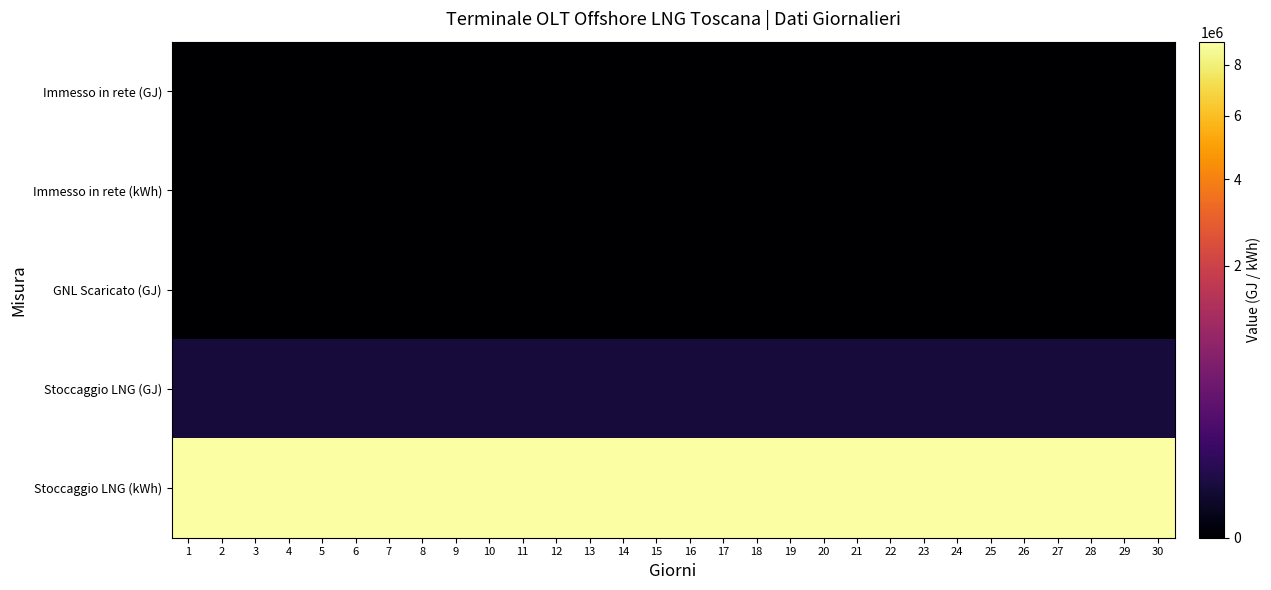

Reading left to right, transcribe all the data shown in this chart.

Immesso in rete (GJ): 1=0.0	2=0.0	3=0.0	4=0.0	5=0.0	6=0.0	7=0.0	8=0.0	9=0.0	10=0.0	11=0.0	12=0.0	13=0.0	14=0.0	15=0.0	16=0.0	17=0.0	18=0.0	19=0.0	20=0.0	21=0.0	22=0.0	23=0.0	24=0.0	25=0.0	26=0.0	27=0.0	28=0.0	29=0.0	30=0.0
Immesso in rete (kWh): 1=0.0	2=0.0	3=0.0	4=0.0	5=0.0	6=0.0	7=0.0	8=0.0	9=0.0	10=0.0	11=0.0	12=0.0	13=0.0	14=0.0	15=0.0	16=0.0	17=0.0	18=0.0	19=0.0	20=0.0	21=0.0	22=0.0	23=0.0	24=0.0	25=0.0	26=0.0	27=0.0	28=0.0	29=0.0	30=0.0
GNL Scaricato (GJ): 1=0.0	2=0.0	3=0.0	4=0.0	5=0.0	6=0.0	7=0.0	8=0.0	9=0.0	10=0.0	11=0.0	12=0.0	13=0.0	14=0.0	15=0.0	16=0.0	17=0.0	18=0.0	19=0.0	20=0.0	21=0.0	22=0.0	23=0.0	24=0.0	25=0.0	26=0.0	27=0.0	28=0.0	29=0.0	30=0.0
Stoccaggio LNG (GJ): 1=32411.9	2=32411.9	3=32411.9	4=32411.9	5=32411.9	6=32411.9	7=32411.9	8=32411.9	9=32411.9	10=32411.9	11=32411.9	12=32411.9	13=32411.9	14=32411.9	15=32411.9	16=32411.9	17=32411.9	18=32411.9	19=32411.9	20=32411.9	21=32411.9	22=32411.9	23=32411.9	24=32411.9	25=32411.9	26=32411.9	27=32411.9	28=32411.9	29=32411.9	30=32411.9
Stoccaggio LNG (kWh): 1=9003294.0	2=9003294.0	3=9003294.0	4=9003294.0	5=9003294.0	6=9003294.0	7=9003294.0	8=9003294.0	9=9003294.0	10=9003294.0	11=9003294.0	12=9003294.0	13=9003294.0	14=9003294.0	15=9003294.0	16=9003294.0	17=9003294.0	18=9003294.0	19=9003294.0	20=9003294.0	21=9003294.0	22=9003294.0	23=9003294.0	24=9003294.0	25=9003294.0	26=9003294.0	27=9003294.0	28=9003294.0	29=9003294.0	30=9003294.0